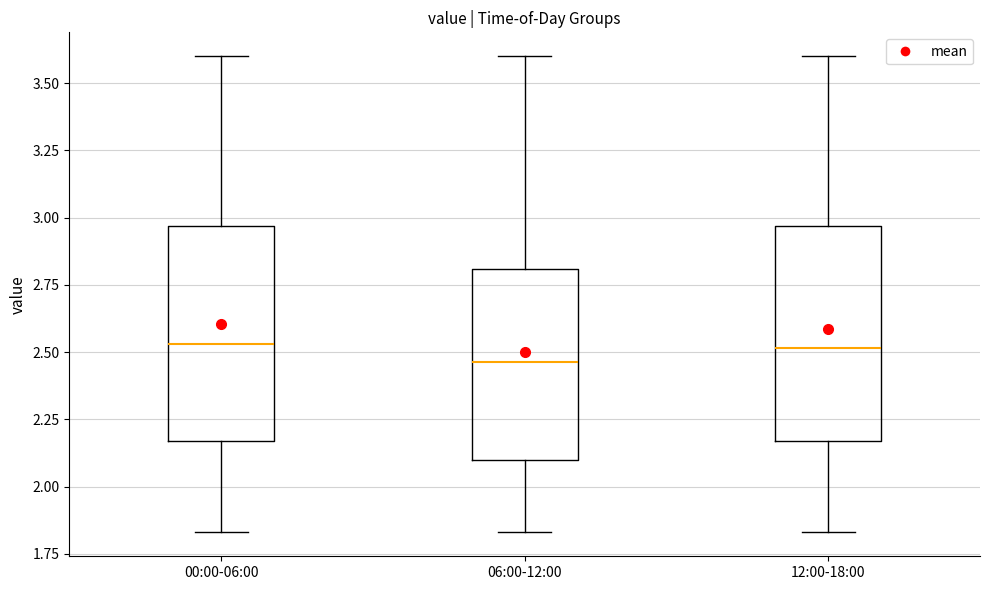

Reading left to right, read every box against the y-axis: the position of its median line, the range the box covers, and the ends of its whiskers. The values are not printed on the chart, so give them approximately, as read against the axis.

00:00-06:00: median 2.55, box 2.15 to 2.95, whiskers 1.85 to 3.60
06:00-12:00: median 2.45, box 2.10 to 2.80, whiskers 1.85 to 3.60
12:00-18:00: median 2.50, box 2.15 to 2.95, whiskers 1.85 to 3.60